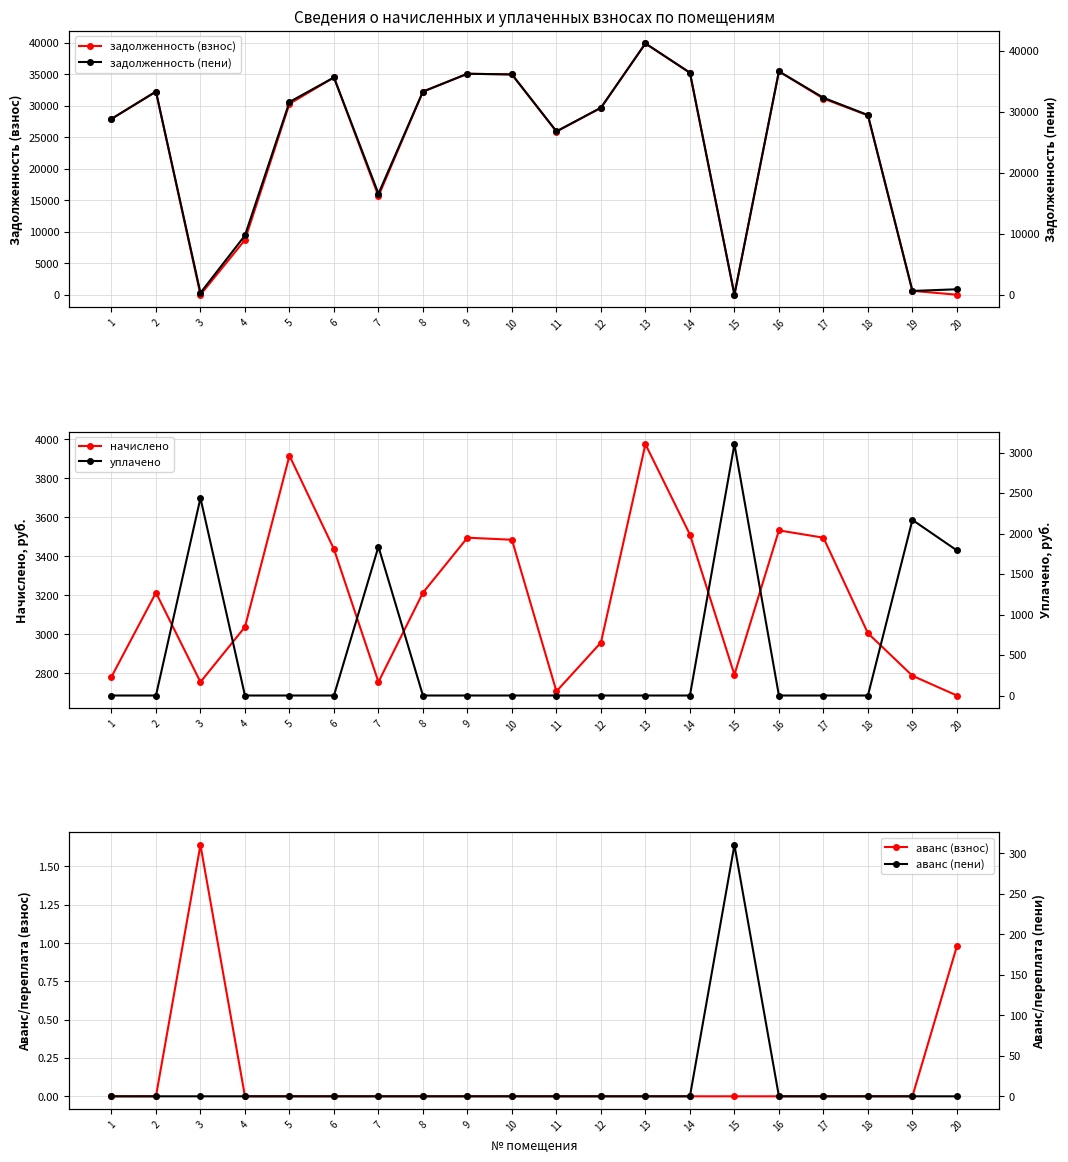

How many lines are shown in the chart?

6